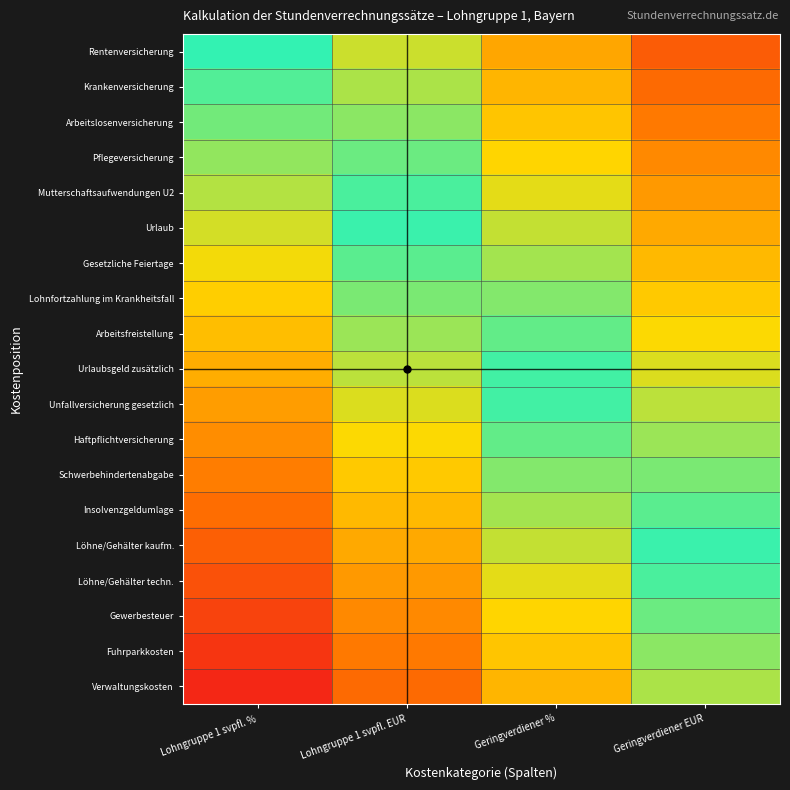

Reading right to left, what are all the values shown in this chart?

Rentenversicherung: Geringverdiener EUR=0.2	Geringverdiener %=0.5	Lohngruppe 1 svpfl. EUR=0.8	Lohngruppe 1 svpfl. %=1.0
Krankenversicherung: Geringverdiener EUR=0.3	Geringverdiener %=0.6	Lohngruppe 1 svpfl. EUR=0.8	Lohngruppe 1 svpfl. %=0.9
Arbeitslosenversicherung: Geringverdiener EUR=0.4	Geringverdiener %=0.6	Lohngruppe 1 svpfl. EUR=0.9	Lohngruppe 1 svpfl. %=0.9
Pflegeversicherung: Geringverdiener EUR=0.4	Geringverdiener %=0.7	Lohngruppe 1 svpfl. EUR=0.9	Lohngruppe 1 svpfl. %=0.8
Mutterschaftsaufwendungen U2: Geringverdiener EUR=0.5	Geringverdiener %=0.7	Lohngruppe 1 svpfl. EUR=1.0	Lohngruppe 1 svpfl. %=0.8
Urlaub: Geringverdiener EUR=0.5	Geringverdiener %=0.8	Lohngruppe 1 svpfl. EUR=1.0	Lohngruppe 1 svpfl. %=0.7
Gesetzliche Feiertage: Geringverdiener EUR=0.6	Geringverdiener %=0.8	Lohngruppe 1 svpfl. EUR=0.9	Lohngruppe 1 svpfl. %=0.7
Lohnfortzahlung im Krankheitsfall: Geringverdiener EUR=0.6	Geringverdiener %=0.9	Lohngruppe 1 svpfl. EUR=0.9	Lohngruppe 1 svpfl. %=0.6
Arbeitsfreistellung: Geringverdiener EUR=0.7	Geringverdiener %=0.9	Lohngruppe 1 svpfl. EUR=0.8	Lohngruppe 1 svpfl. %=0.6
Urlaubsgeld zusätzlich: Geringverdiener EUR=0.7	Geringverdiener %=1.0	Lohngruppe 1 svpfl. EUR=0.8	Lohngruppe 1 svpfl. %=0.5
Unfallversicherung gesetzlich: Geringverdiener EUR=0.8	Geringverdiener %=1.0	Lohngruppe 1 svpfl. EUR=0.7	Lohngruppe 1 svpfl. %=0.5
Haftpflichtversicherung: Geringverdiener EUR=0.8	Geringverdiener %=0.9	Lohngruppe 1 svpfl. EUR=0.7	Lohngruppe 1 svpfl. %=0.4
Schwerbehindertenabgabe: Geringverdiener EUR=0.9	Geringverdiener %=0.9	Lohngruppe 1 svpfl. EUR=0.6	Lohngruppe 1 svpfl. %=0.4
Insolvenzgeldumlage: Geringverdiener EUR=0.9	Geringverdiener %=0.8	Lohngruppe 1 svpfl. EUR=0.6	Lohngruppe 1 svpfl. %=0.3
Löhne/Gehälter kaufm.: Geringverdiener EUR=1.0	Geringverdiener %=0.8	Lohngruppe 1 svpfl. EUR=0.5	Lohngruppe 1 svpfl. %=0.3
Löhne/Gehälter techn.: Geringverdiener EUR=1.0	Geringverdiener %=0.7	Lohngruppe 1 svpfl. EUR=0.5	Lohngruppe 1 svpfl. %=0.2
Gewerbesteuer: Geringverdiener EUR=0.9	Geringverdiener %=0.7	Lohngruppe 1 svpfl. EUR=0.4	Lohngruppe 1 svpfl. %=0.2
Fuhrparkkosten: Geringverdiener EUR=0.9	Geringverdiener %=0.6	Lohngruppe 1 svpfl. EUR=0.4	Lohngruppe 1 svpfl. %=0.1
Verwaltungskosten: Geringverdiener EUR=0.8	Geringverdiener %=0.6	Lohngruppe 1 svpfl. EUR=0.3	Lohngruppe 1 svpfl. %=0.1